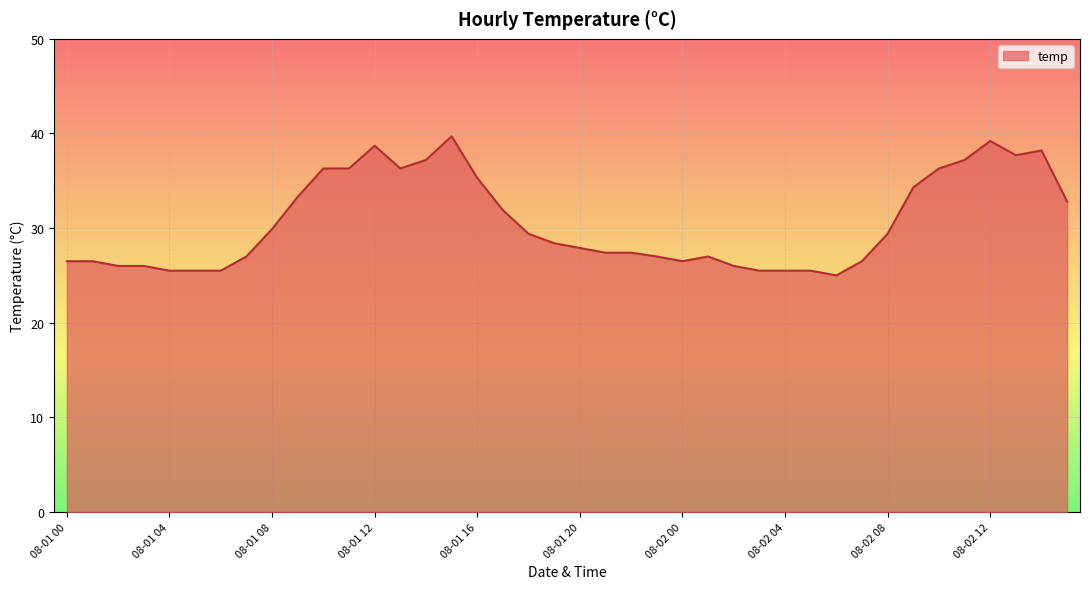

What is the smallest value displayed?

25.0